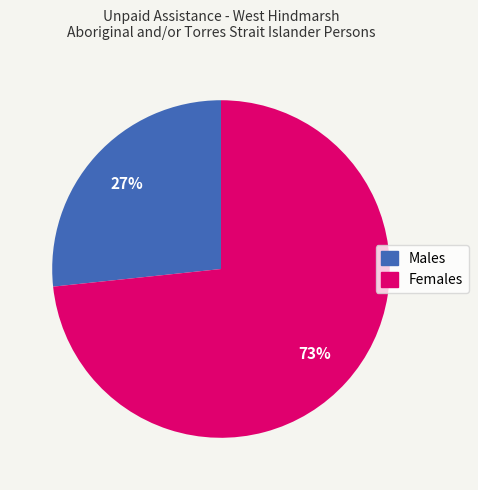

What percentage is the Males slice, to the nearest percent?

27%